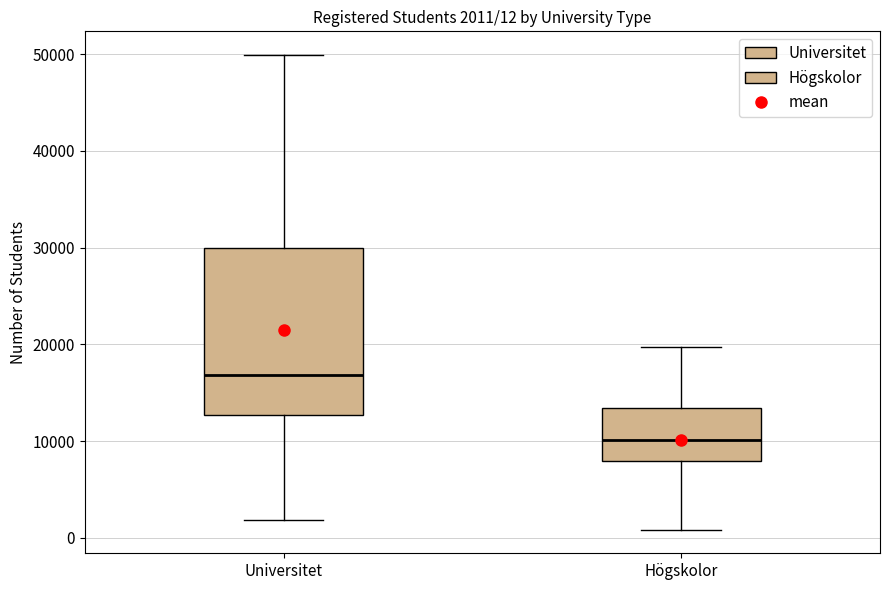

Which box is the tallest, from its lower edge to its upper edge?

Universitet